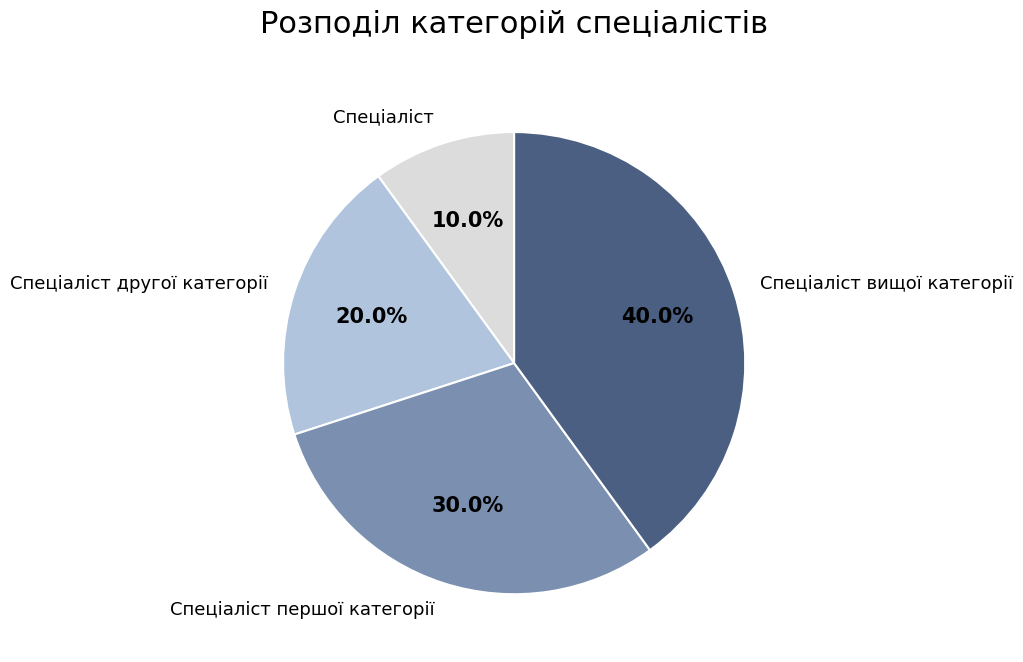

To the nearest percent, what portion does Спеціаліст вищої категорії represent?

40%